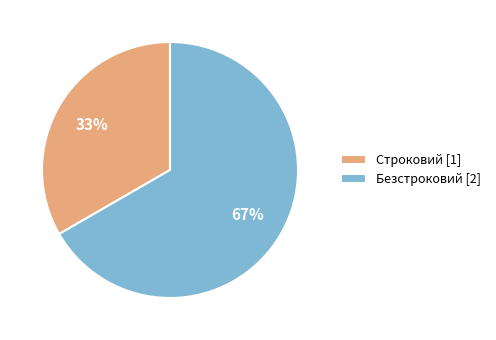

Count the number of slices in the pie.

2